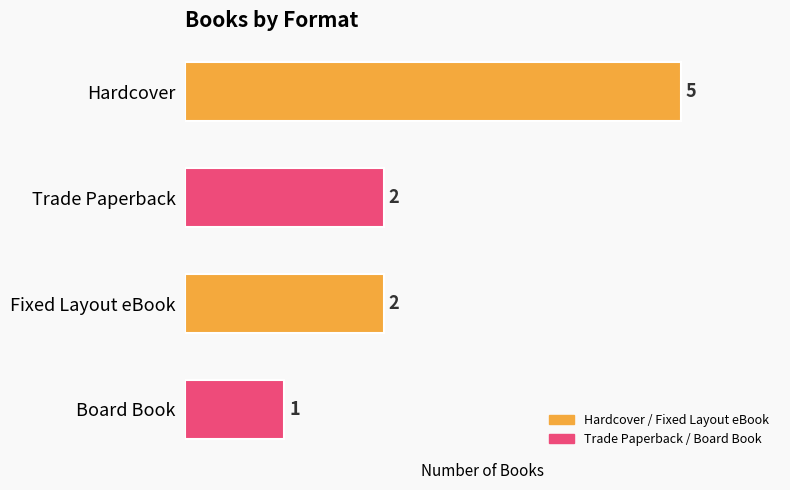

Count the values in the range 2 to 5.

3